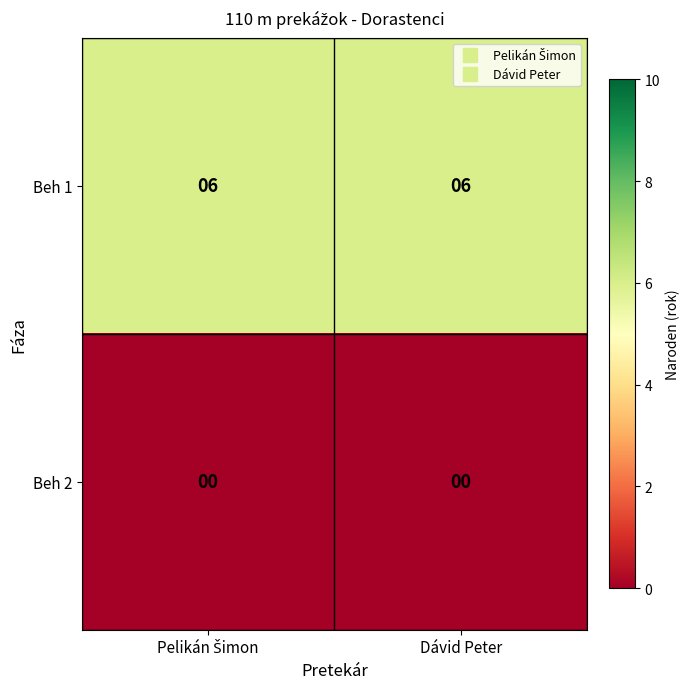

Which series has the largest total across all categories?

Beh 1